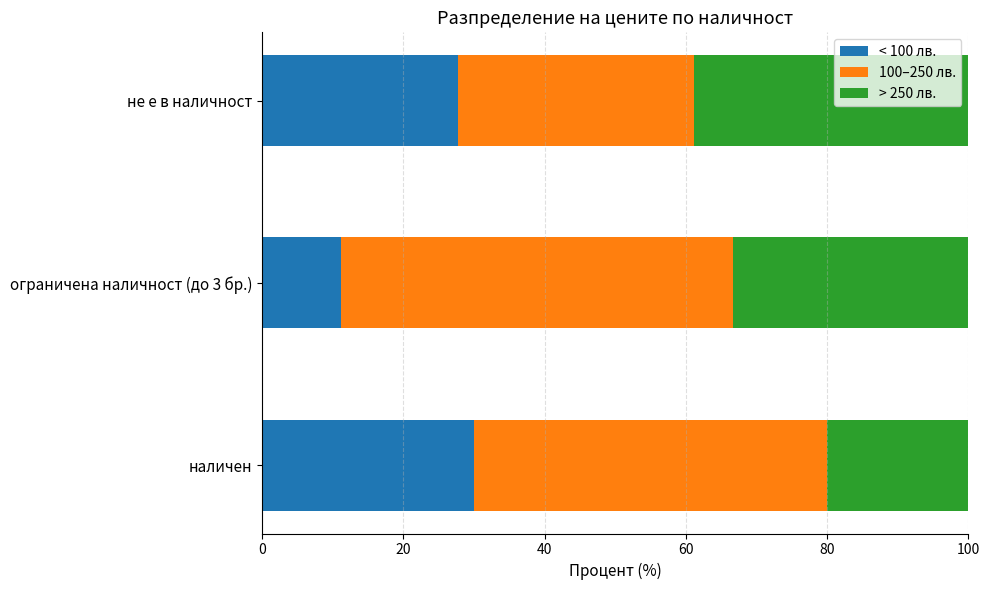

What are all the series names shown in the legend?

< 100 лв., 100–250 лв., > 250 лв.